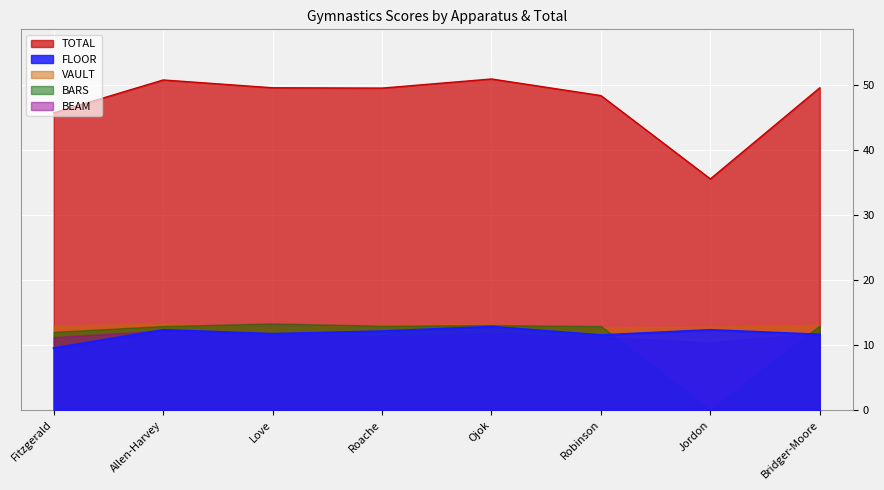

How many distinct data groups are displayed?

5